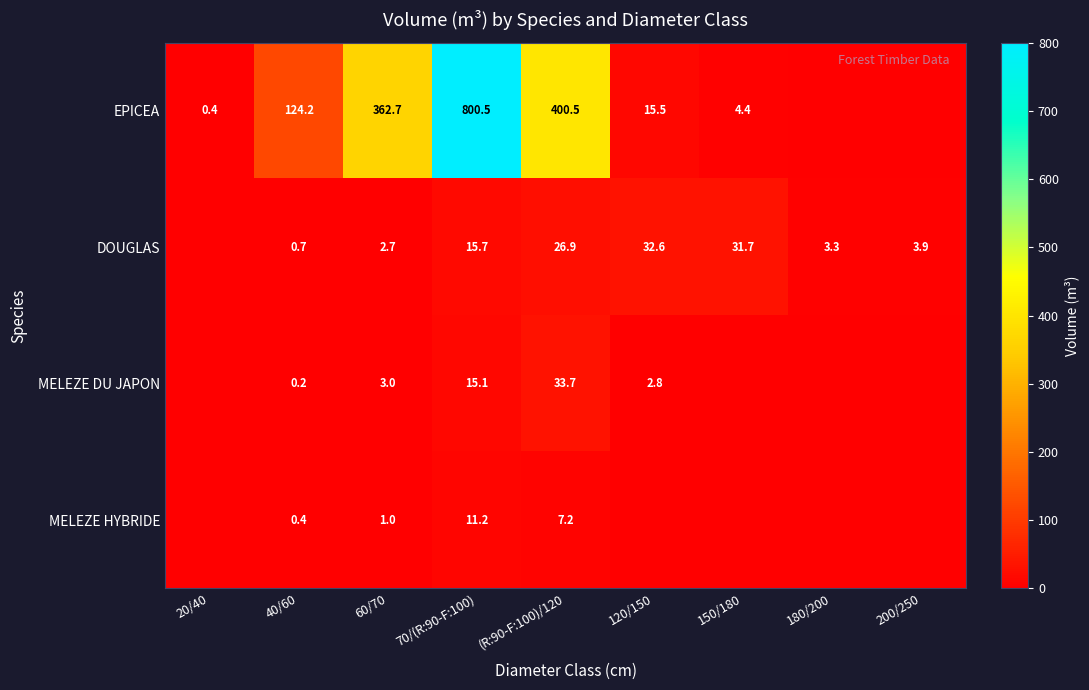

True or false: DOUGLAS has a value of 45.5 at 120/150.

False